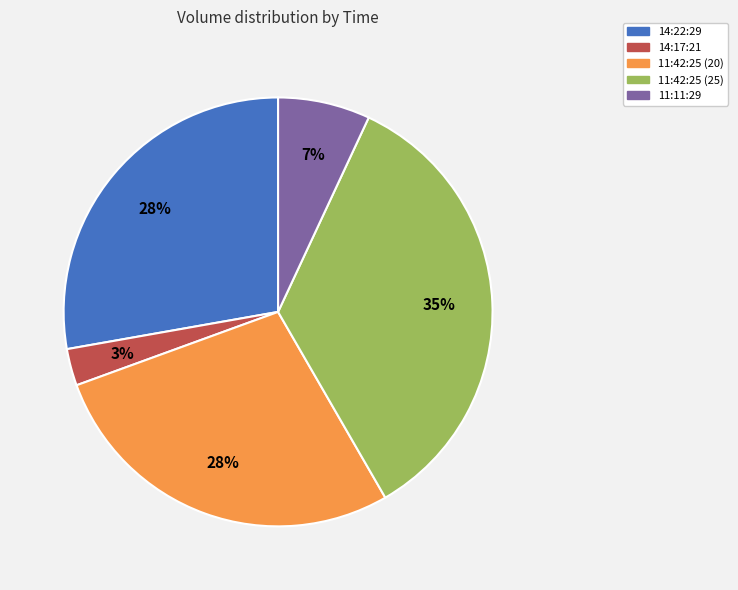

Does 11:42:25 (20) represent more than half of the total?

No